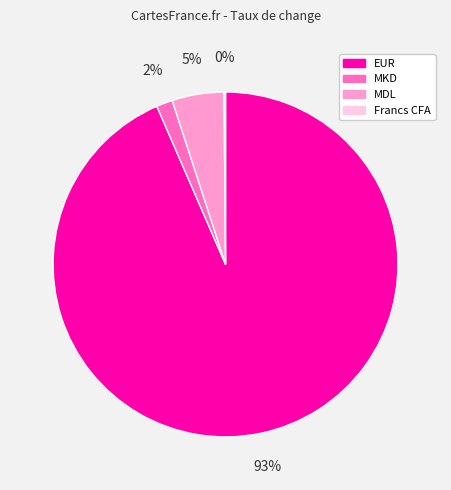

To the nearest percent, what is the difference between the MKD and MDL slice percentages?

3%